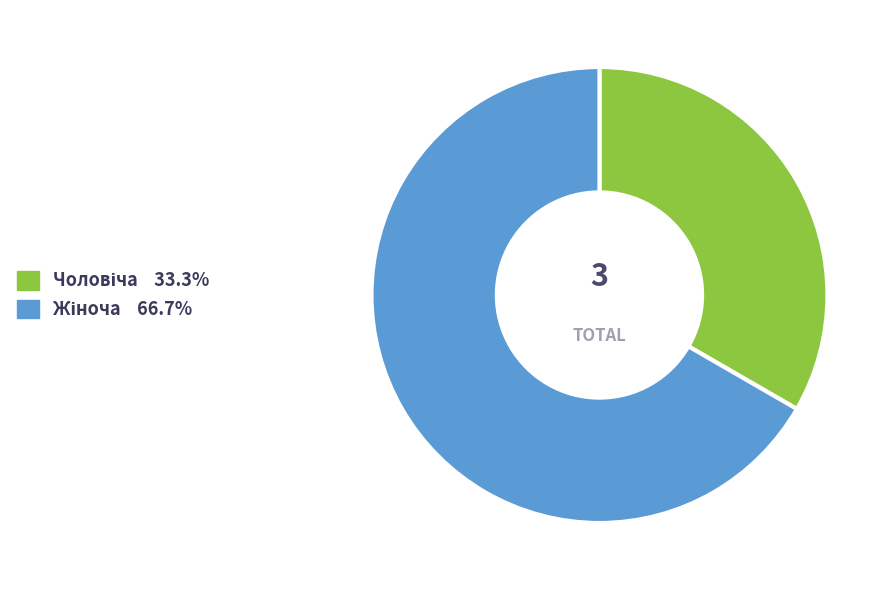

Is there a majority slice in this chart?

Yes